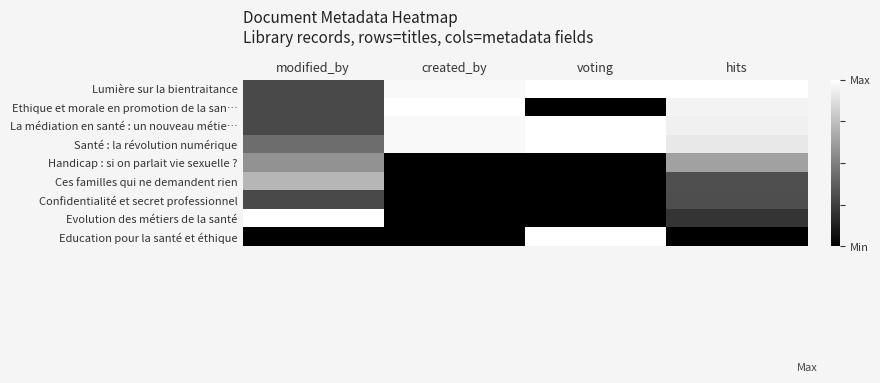

Reading right to left, list all the values displayed in this chart.

Lumière sur la bientraitance: hits=1.0	voting=1.0	created_by=1.0	modified_by=0.3
Ethique et morale en promotion de la san…: hits=1.0	voting=0.0	created_by=1.0	modified_by=0.3
La médiation en santé : un nouveau métie…: hits=0.9	voting=1.0	created_by=1.0	modified_by=0.3
Santé : la révolution numérique: hits=0.9	voting=1.0	created_by=1.0	modified_by=0.4
Handicap : si on parlait vie sexuelle ?: hits=0.6	voting=0.0	created_by=0.0	modified_by=0.6
Ces familles qui ne demandent rien: hits=0.3	voting=0.0	created_by=0.0	modified_by=0.7
Confidentialité et secret professionnel: hits=0.3	voting=0.0	created_by=0.0	modified_by=0.3
Evolution des métiers de la santé: hits=0.2	voting=0.0	created_by=0.0	modified_by=1.0
Education pour la santé et éthique: hits=0.0	voting=1.0	created_by=0.0	modified_by=0.0